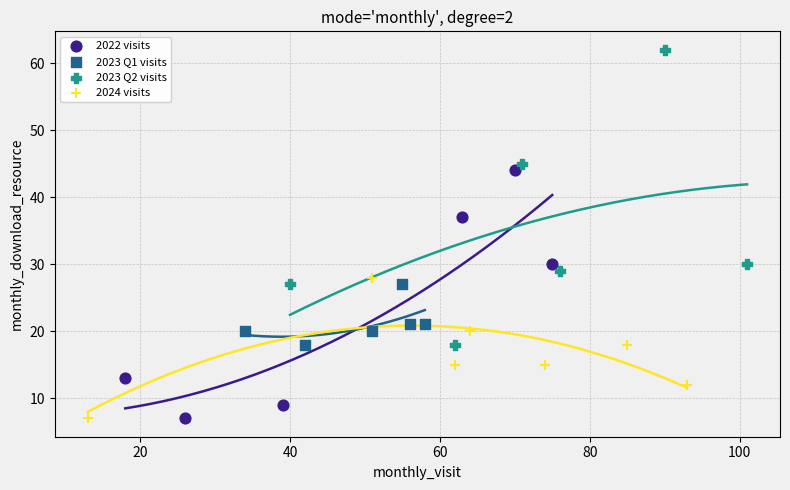

Which series has the largest Y range (max minus min)?

2023 Q2 visits